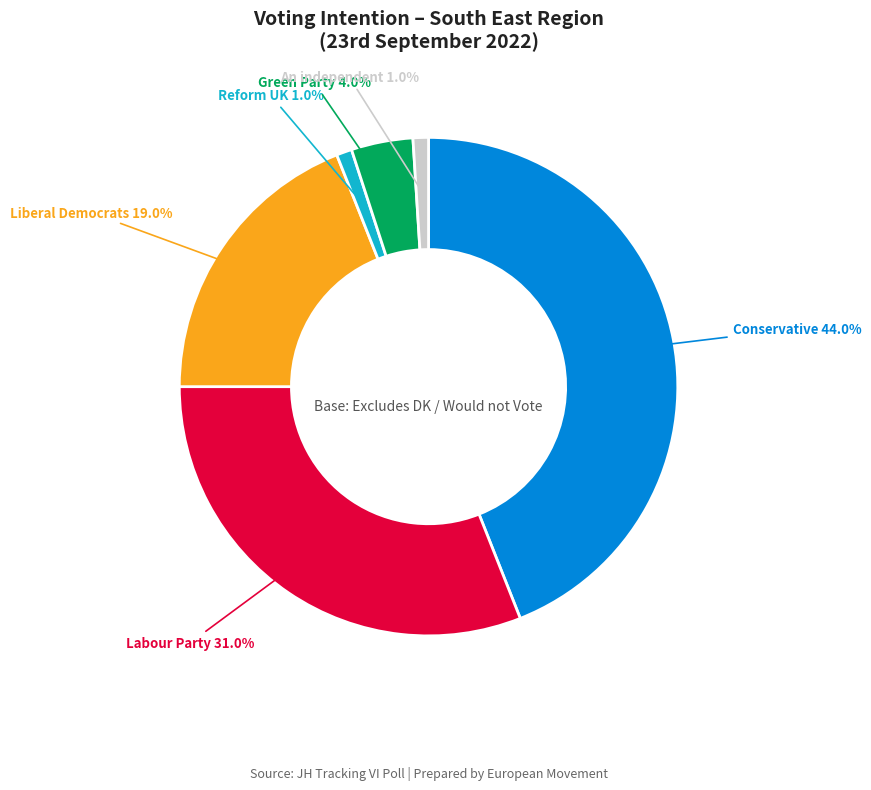

Does any single category account for the majority?

No